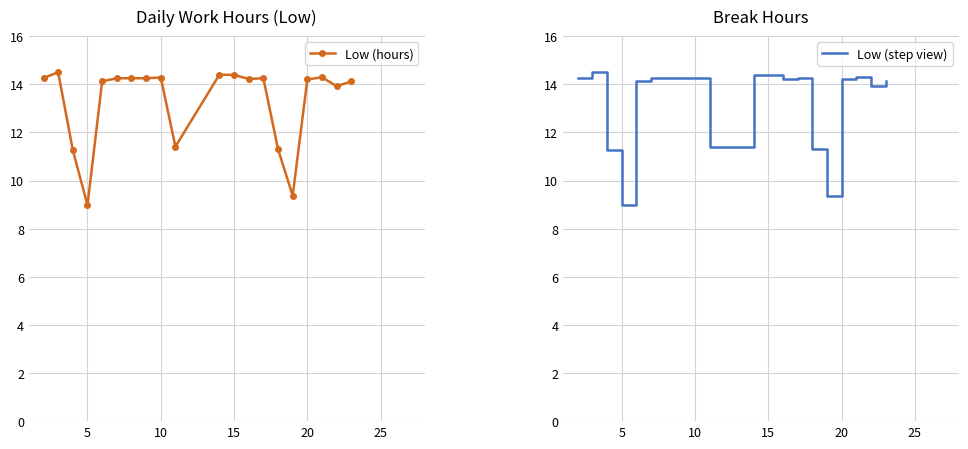

The Low (hours) series shows 9.0 at 5. True or false?

True